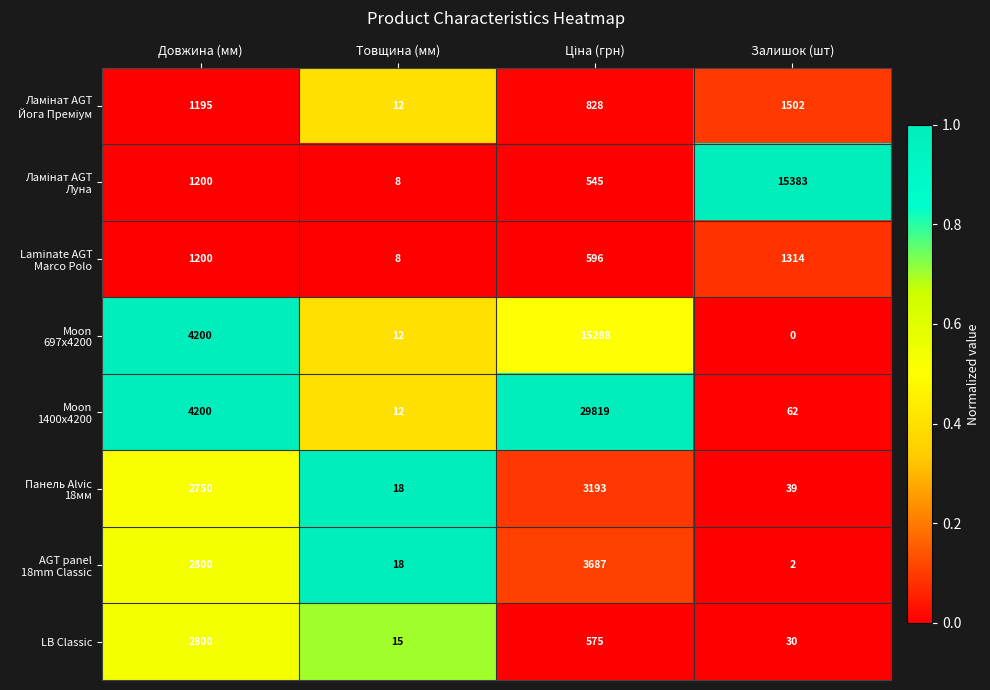

Is it true that LB Classic equals 15 at Товщина (мм)?

True